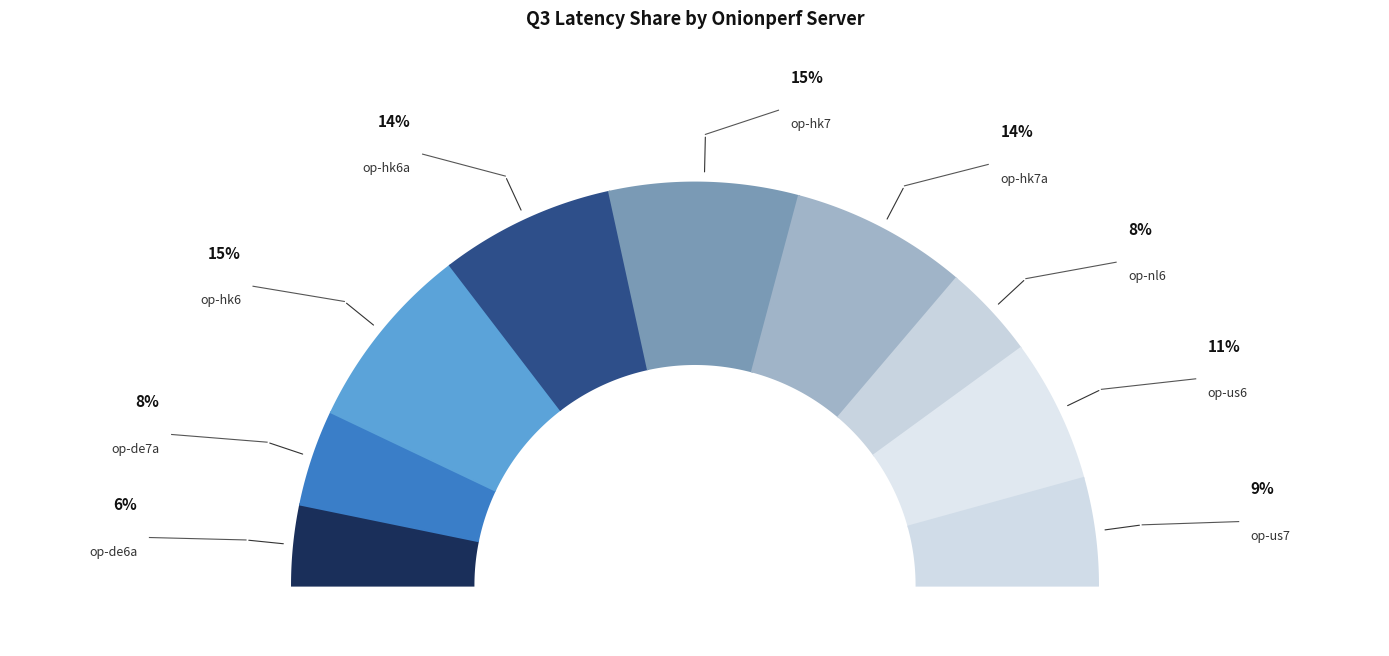

Is there any slice that represents more than half of the pie?

No